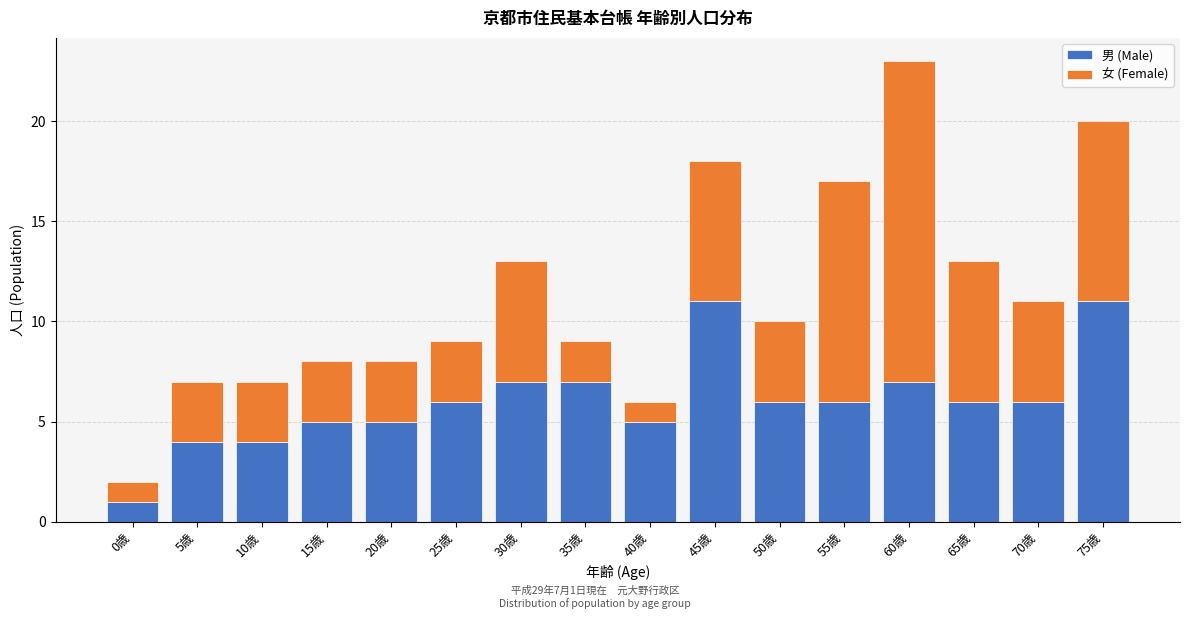

The 男 (Male) series shows 5 at 20歳. True or false?

True